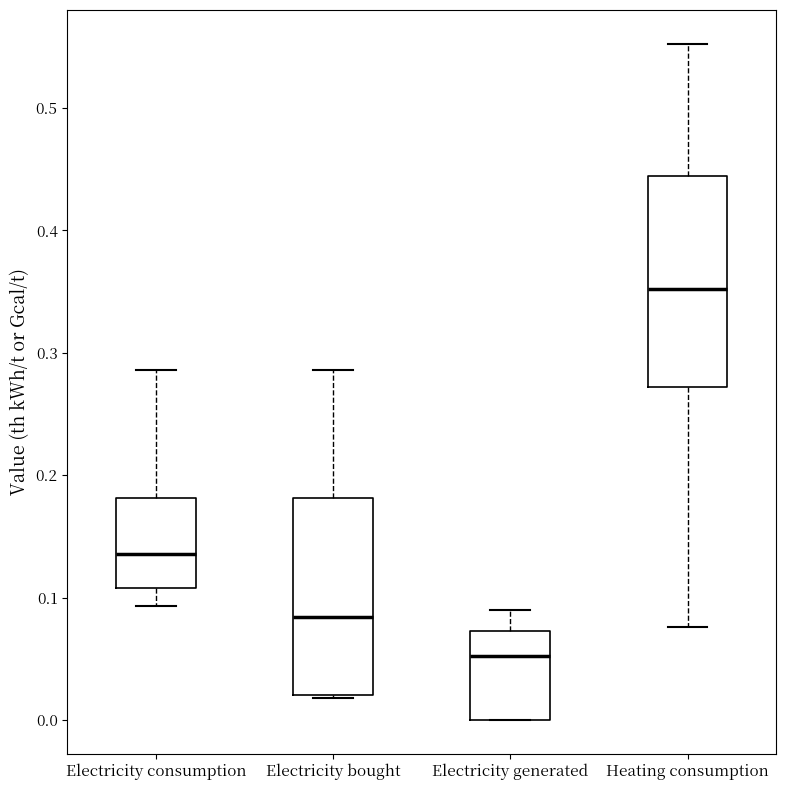

Reading left to right, read every box against the y-axis: the position of its median line, the range the box covers, and the ends of its whiskers. The values are not printed on the chart, so give them approximately, as read against the axis.

Electricity consumption: median 0.14, box 0.11 to 0.18, whiskers 0.09 to 0.29
Electricity bought: median 0.08, box 0.02 to 0.18, whiskers 0.02 to 0.29
Electricity generated: median 0.05, box 0.00 to 0.07, whiskers 0.00 to 0.09
Heating consumption: median 0.35, box 0.27 to 0.44, whiskers 0.08 to 0.55